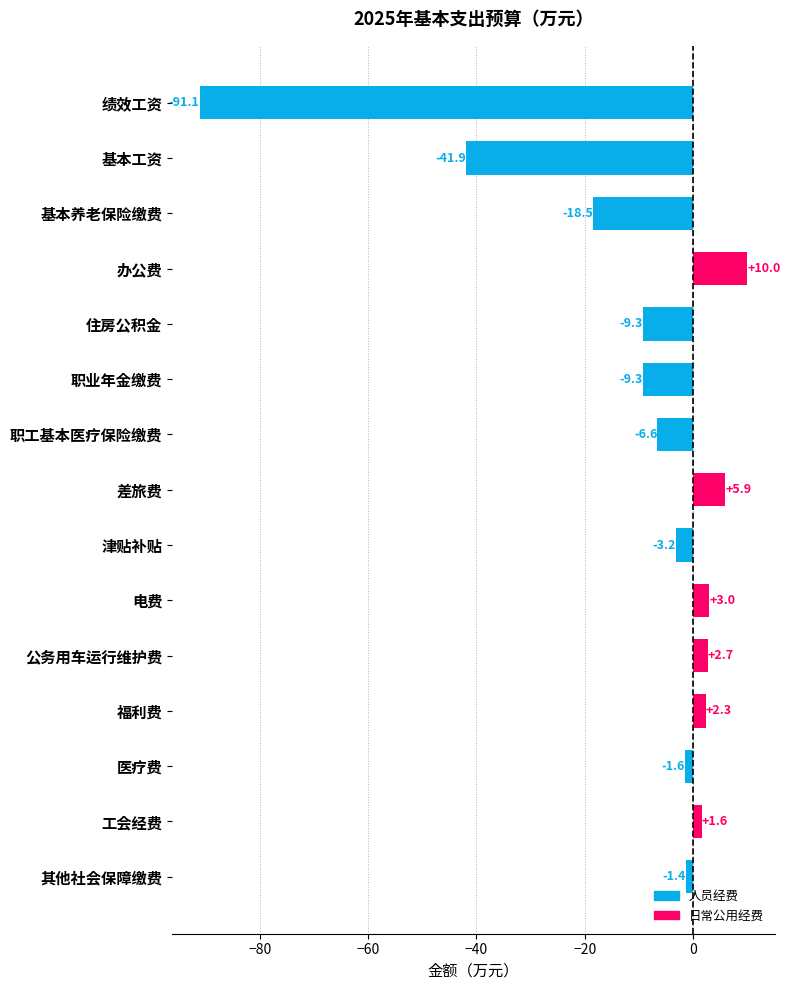

True or false: the data shows -7.2 at 基本养老保险缴费.

False